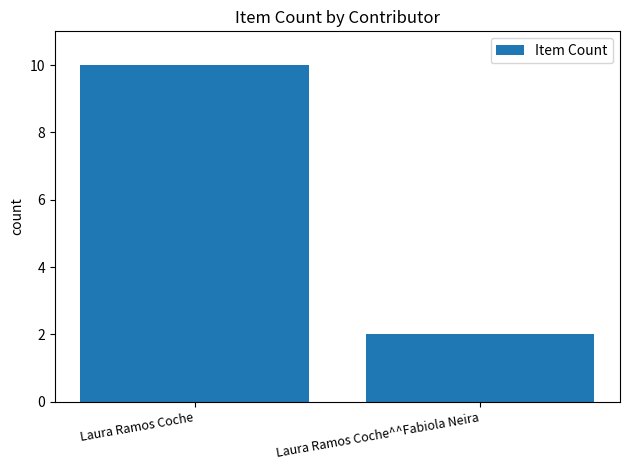

Between Laura Ramos Coche^^Fabiola Neira and Laura Ramos Coche, which is larger?

Laura Ramos Coche